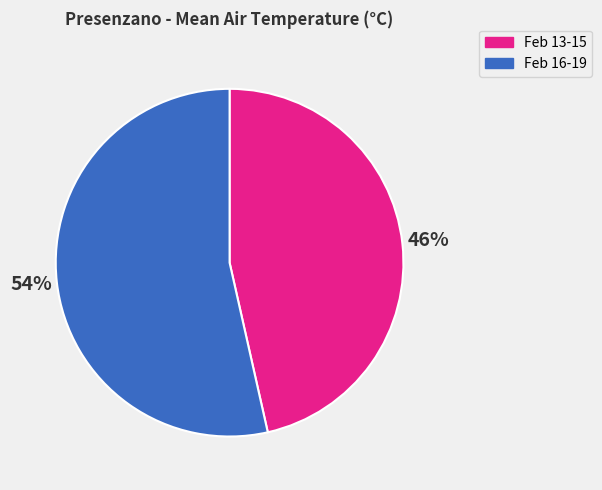

Is it true that Feb 13-15 is 46% of the pie?

True